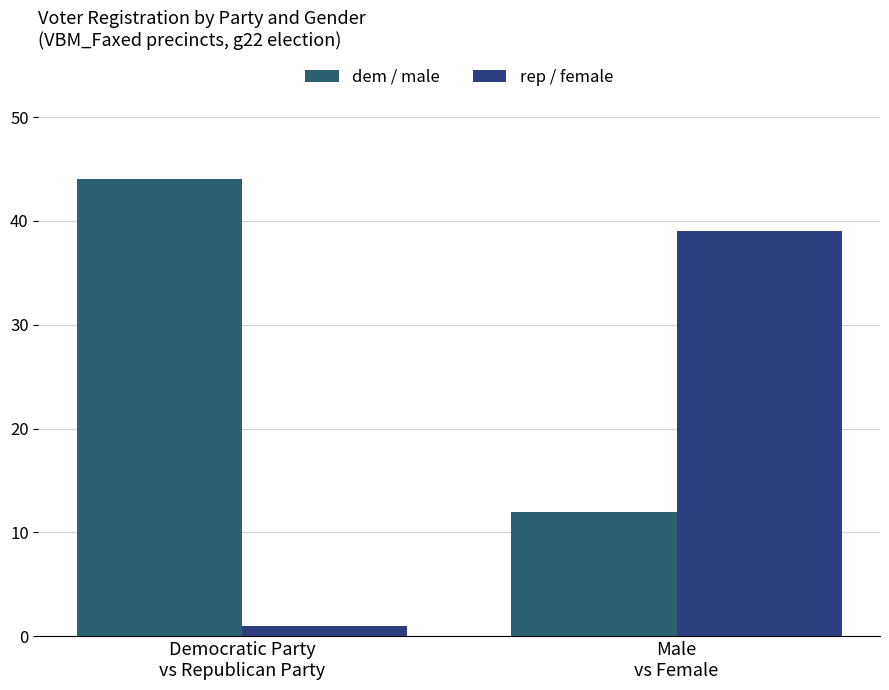

How many groups of bars are there?

2